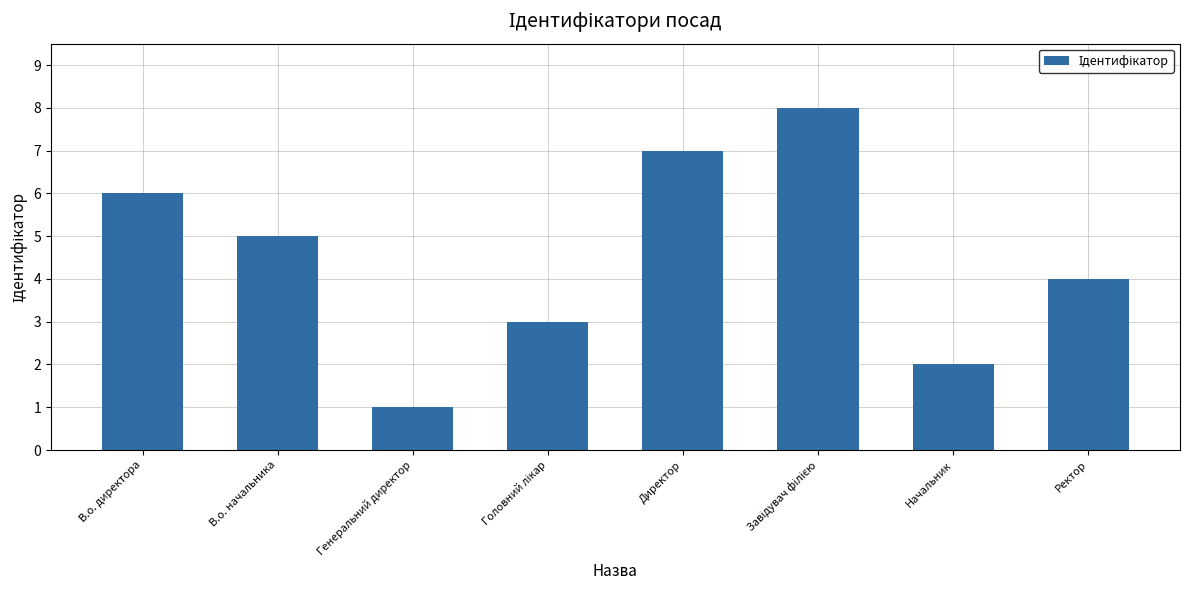

What is the smallest value displayed?

1